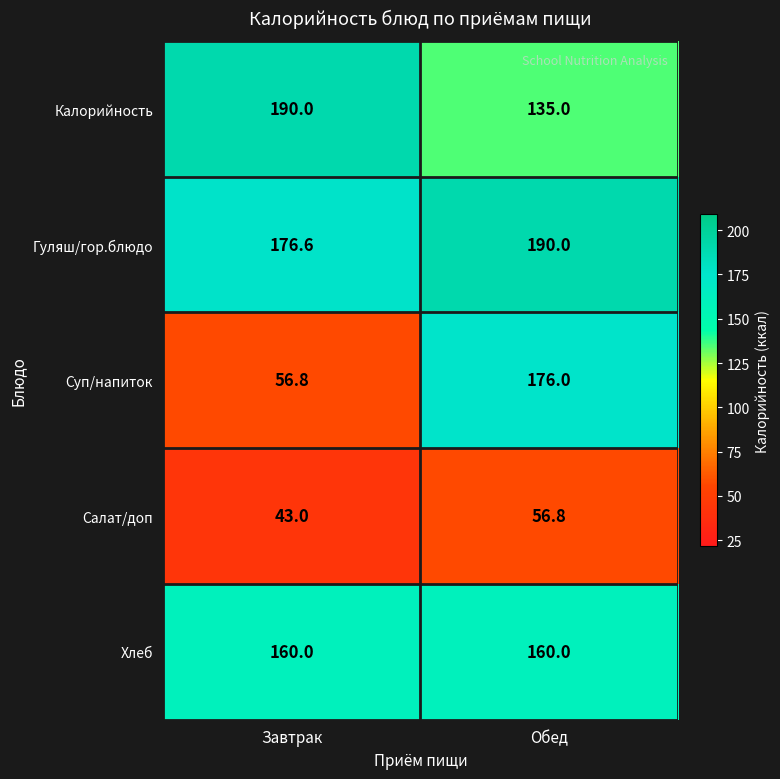

What is the average value of the Гуляш/гор.блюдо series?

183.3